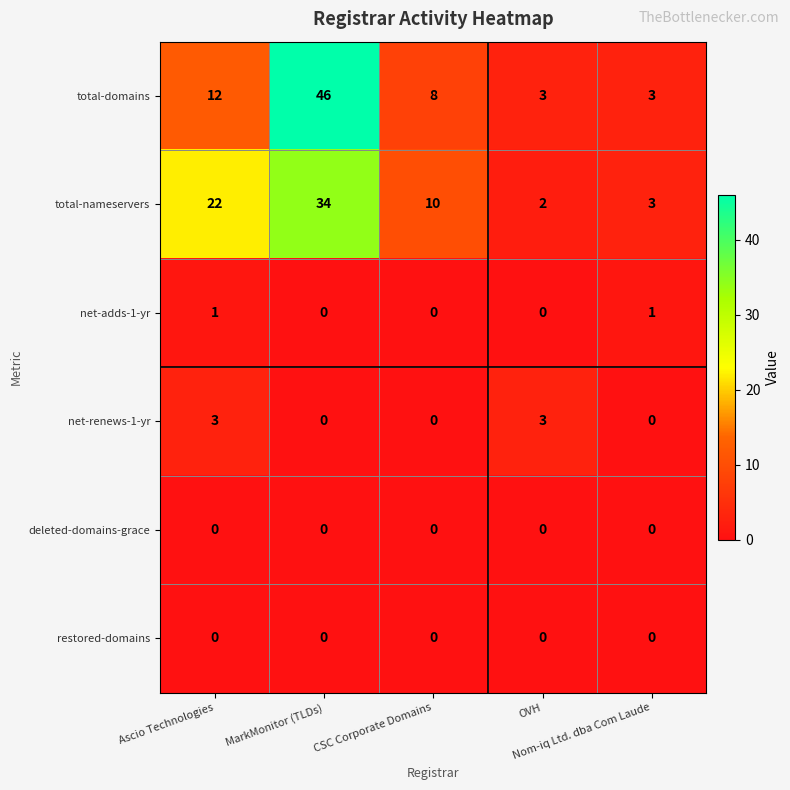

Between Ascio Technologies and Nom-iq Ltd. dba Com Laude, which series saw the biggest shift?

total-nameservers